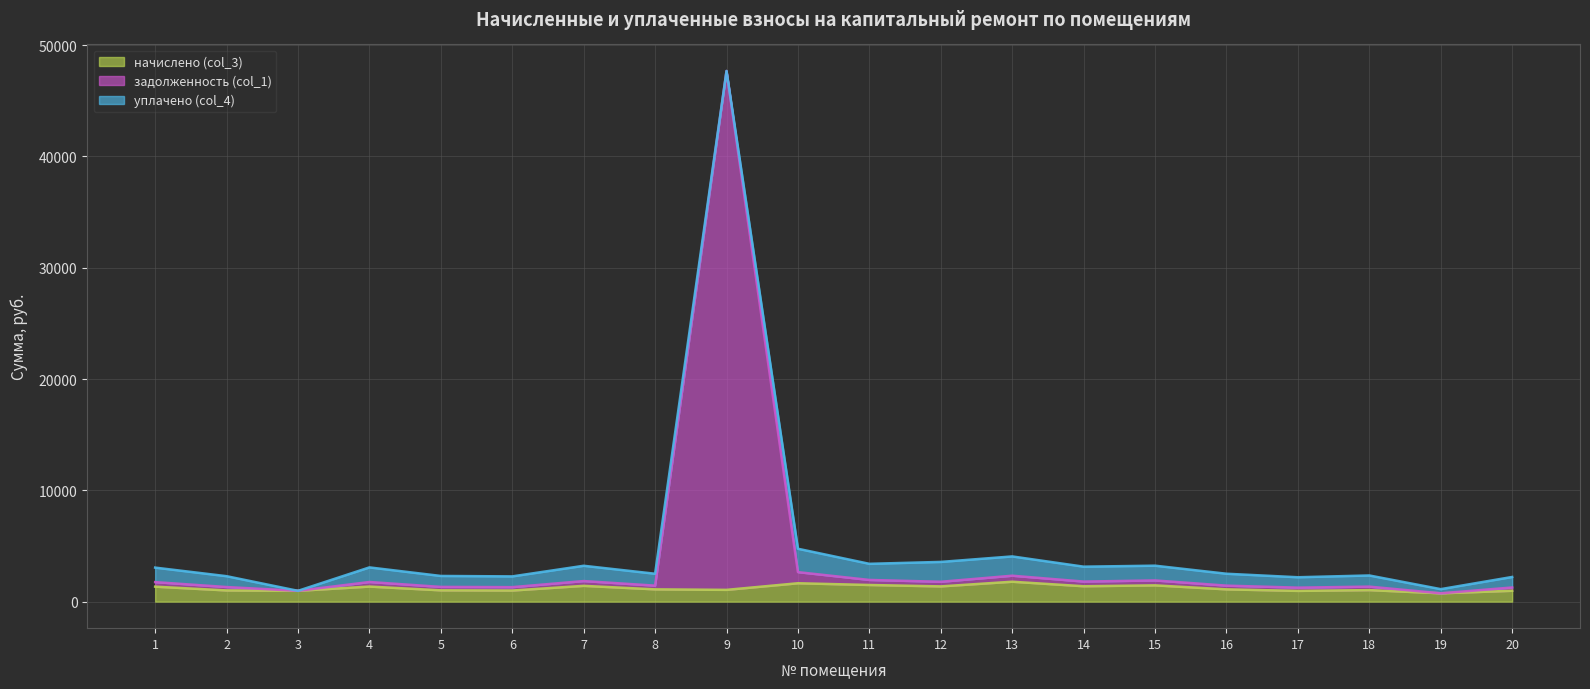

Count the number of categories in the chart.

20